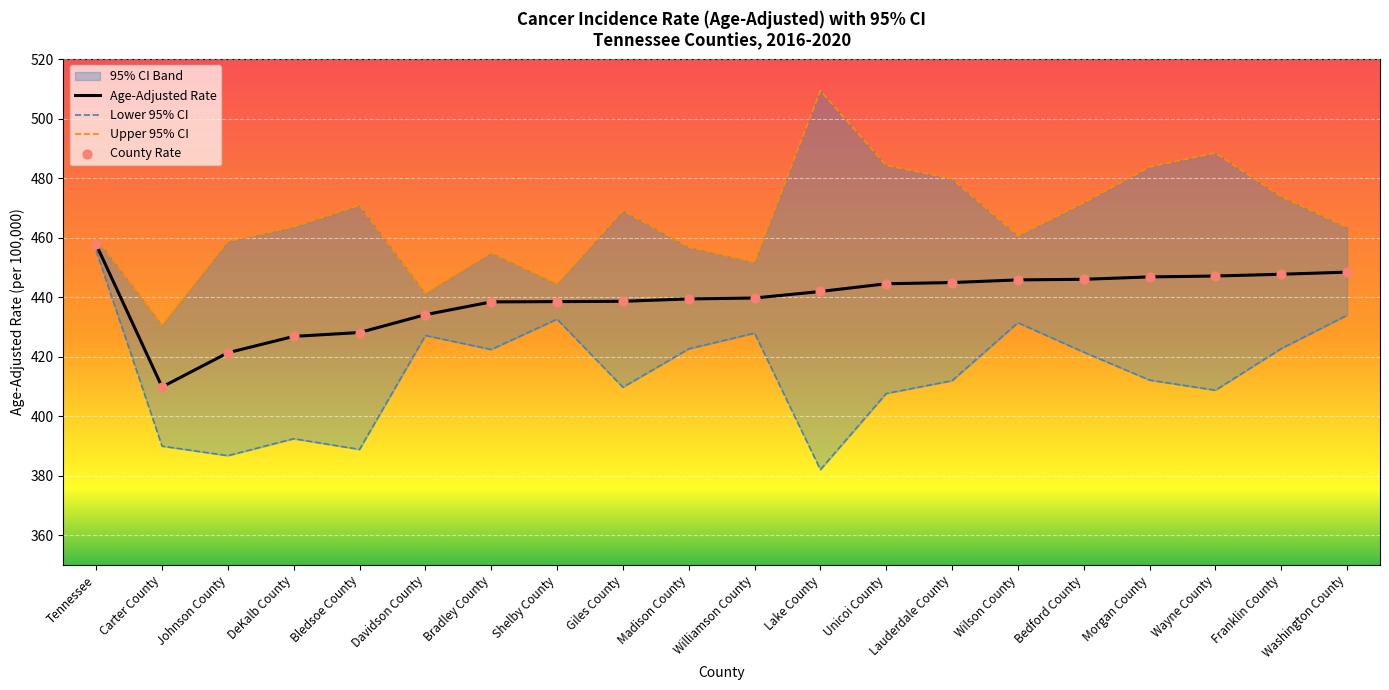

Which series reaches the maximum Y coordinate?

Upper 95% CI